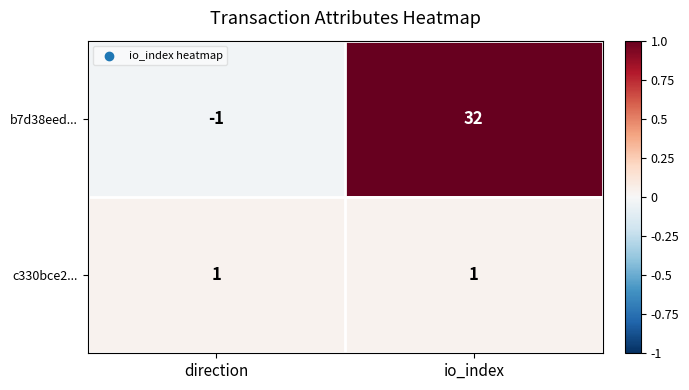

Where is b7d38eed... nearest to the value 15?

direction